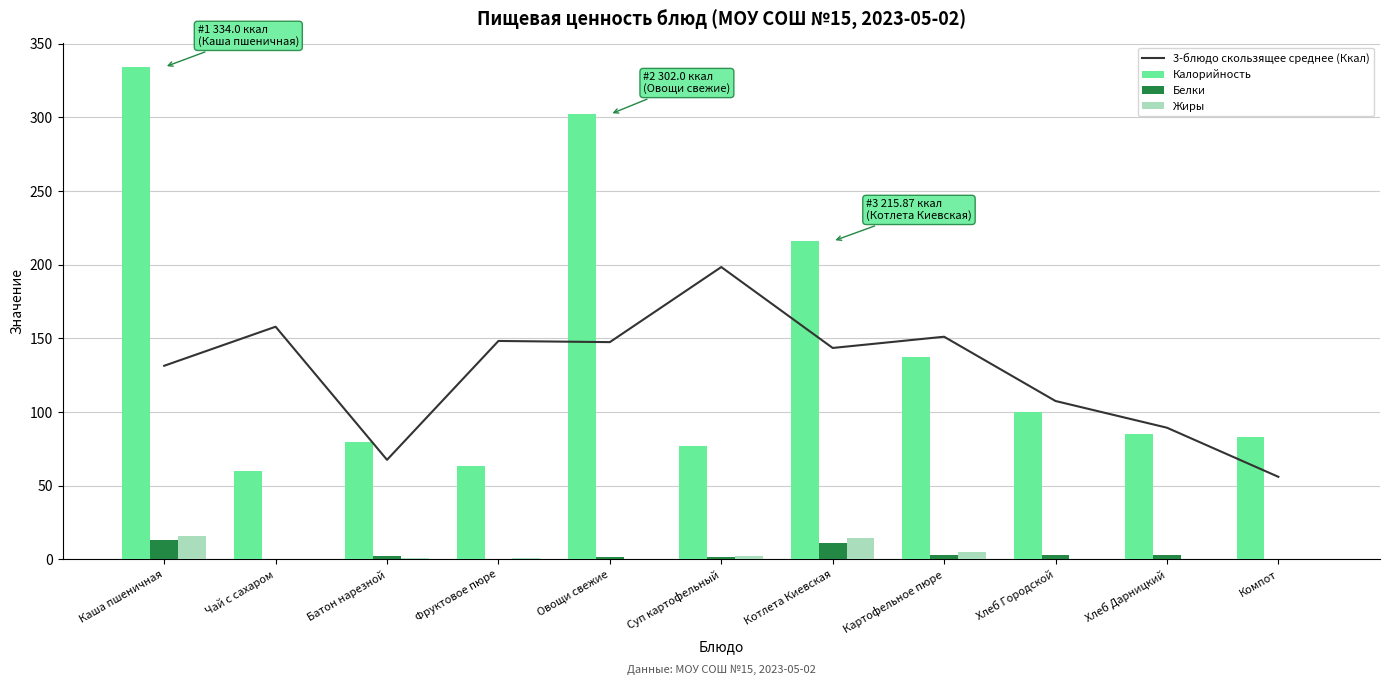

What is the total value across all series at Суп картофельный?

279.3